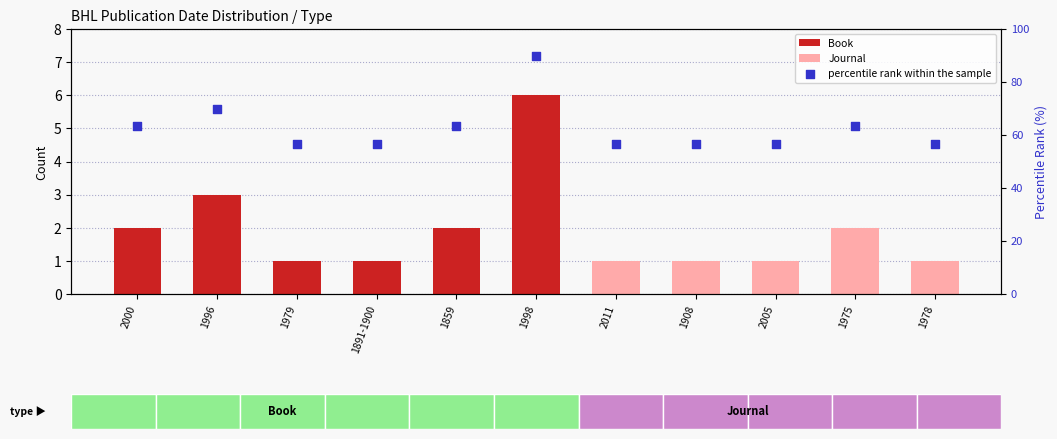

Which series contains the highest Y value?

percentile rank within the sample